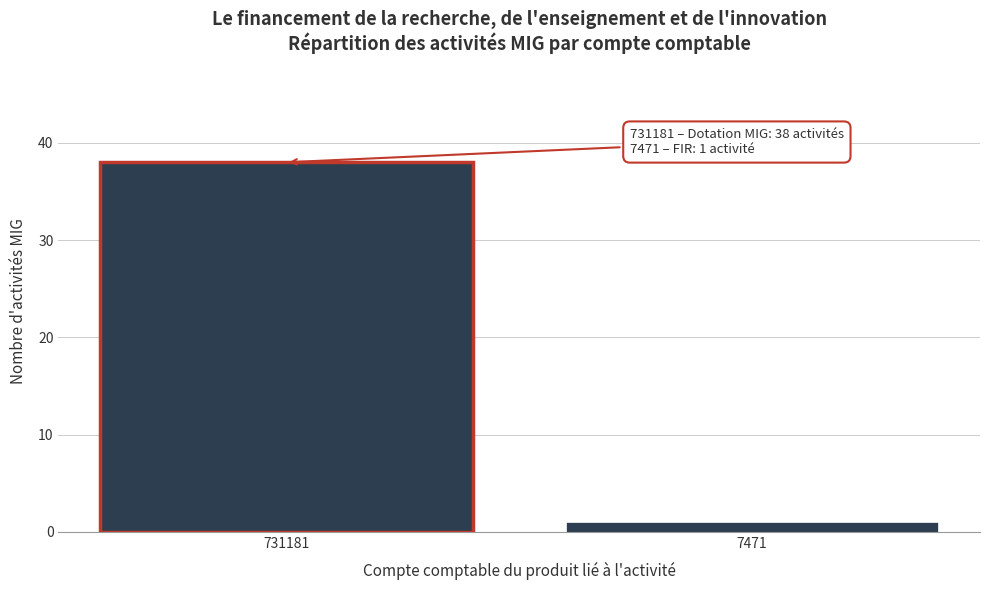

Reading right to left, what are all the values shown in this chart?

7471=1	731181=38